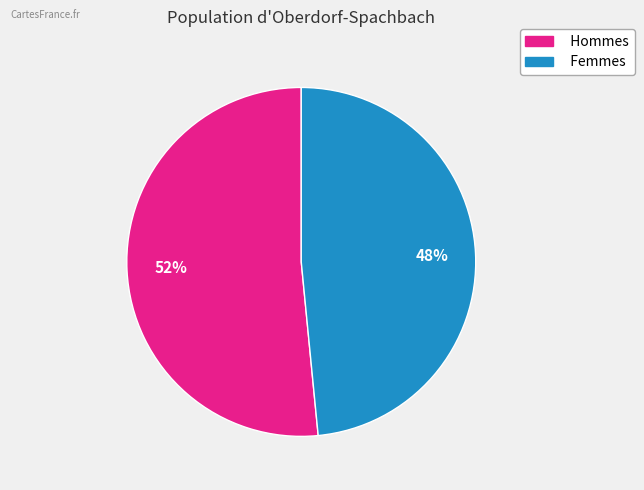

To the nearest percent, what is the average slice percentage?

50%